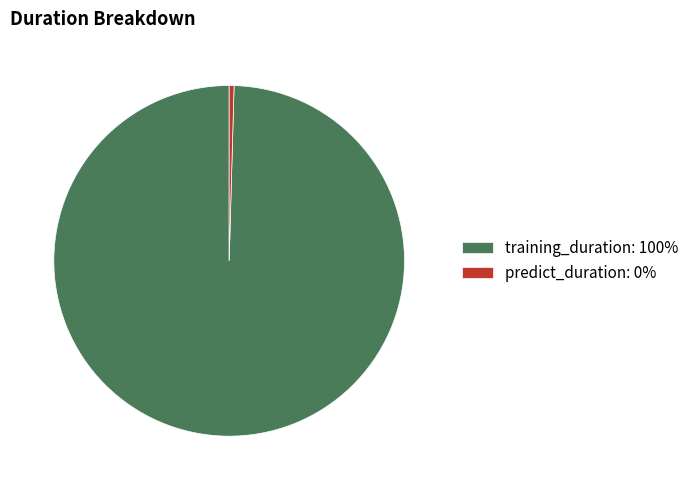

Rank the categories by value from highest to lowest.

training_duration, predict_duration